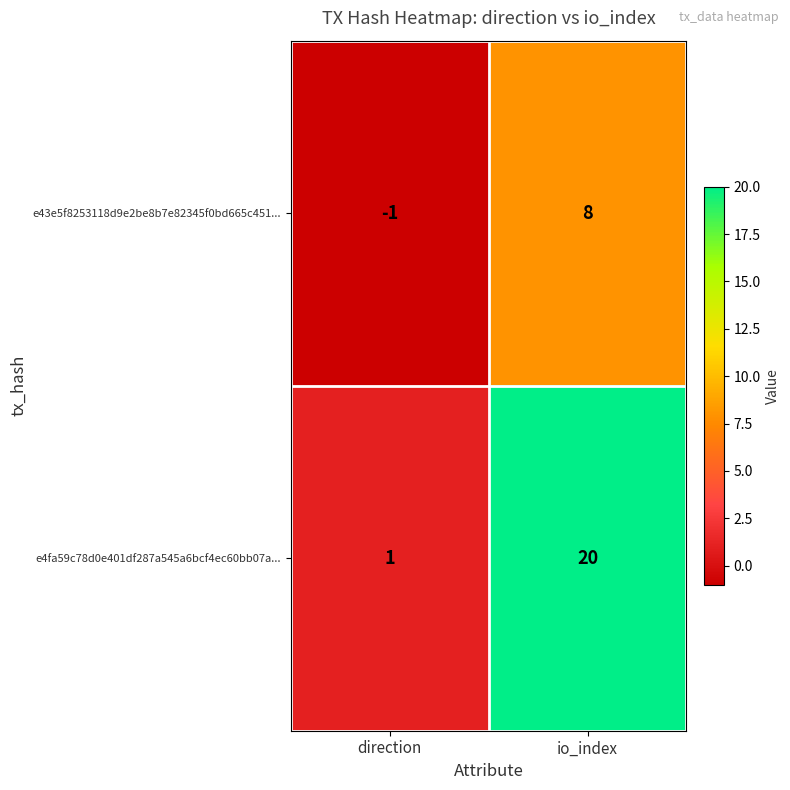

What is the sum of the e43e5f8253118d9e2be8b7e82345f0bd665c451... values at io_index and direction?

7